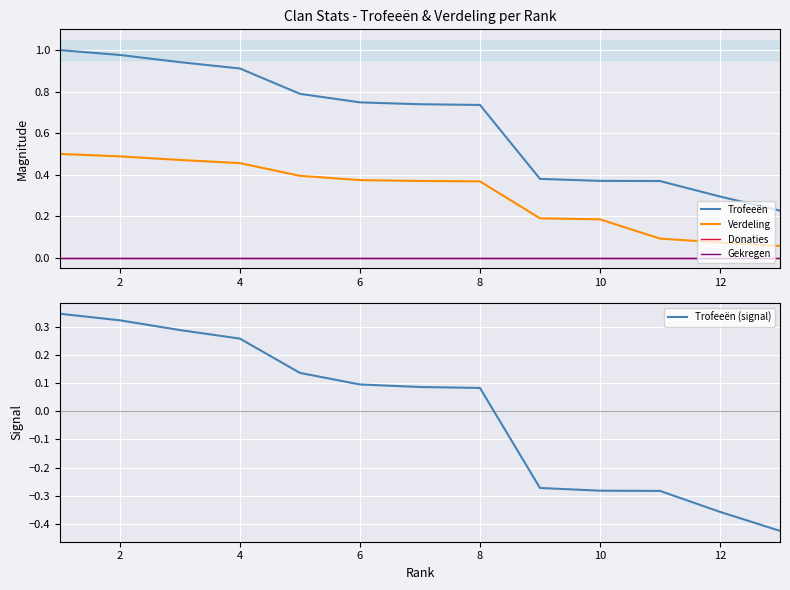

What is the minimum value shown in the chart?

-0.4